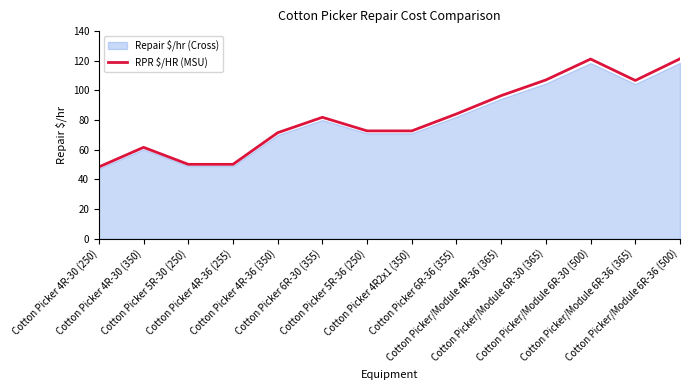

What is the lowest value of the RPR $/HR (MSU) series?

48.4